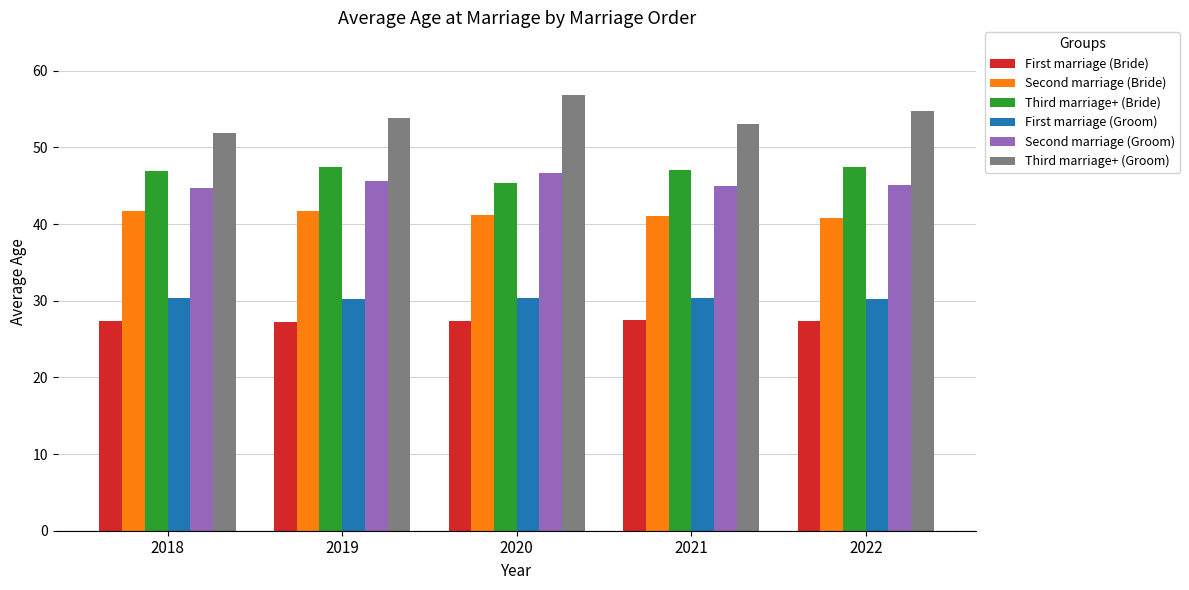

What is the difference between the second highest and minimum values in the Third marriage+ (Bride) series?

2.0